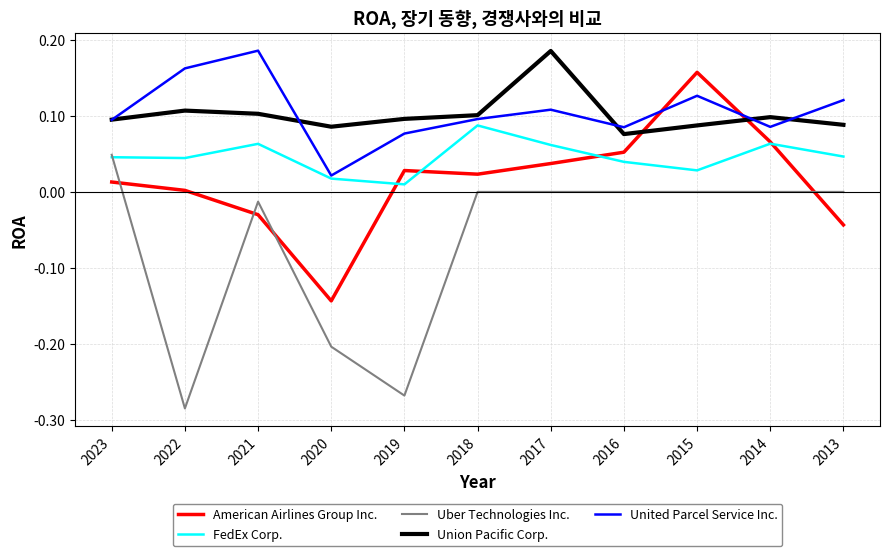

Which series has the largest range (max minus min)?

Uber Technologies Inc.